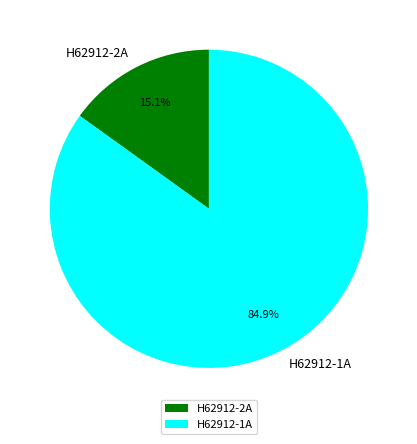

Rank the categories by value from lowest to highest.

H62912-2A, H62912-1A